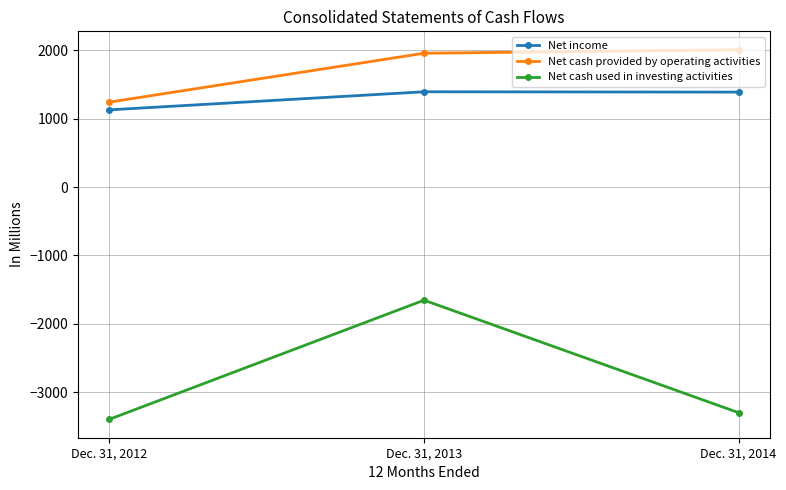

What is the difference between the Net income values at Dec. 31, 2013 and Dec. 31, 2014?

5